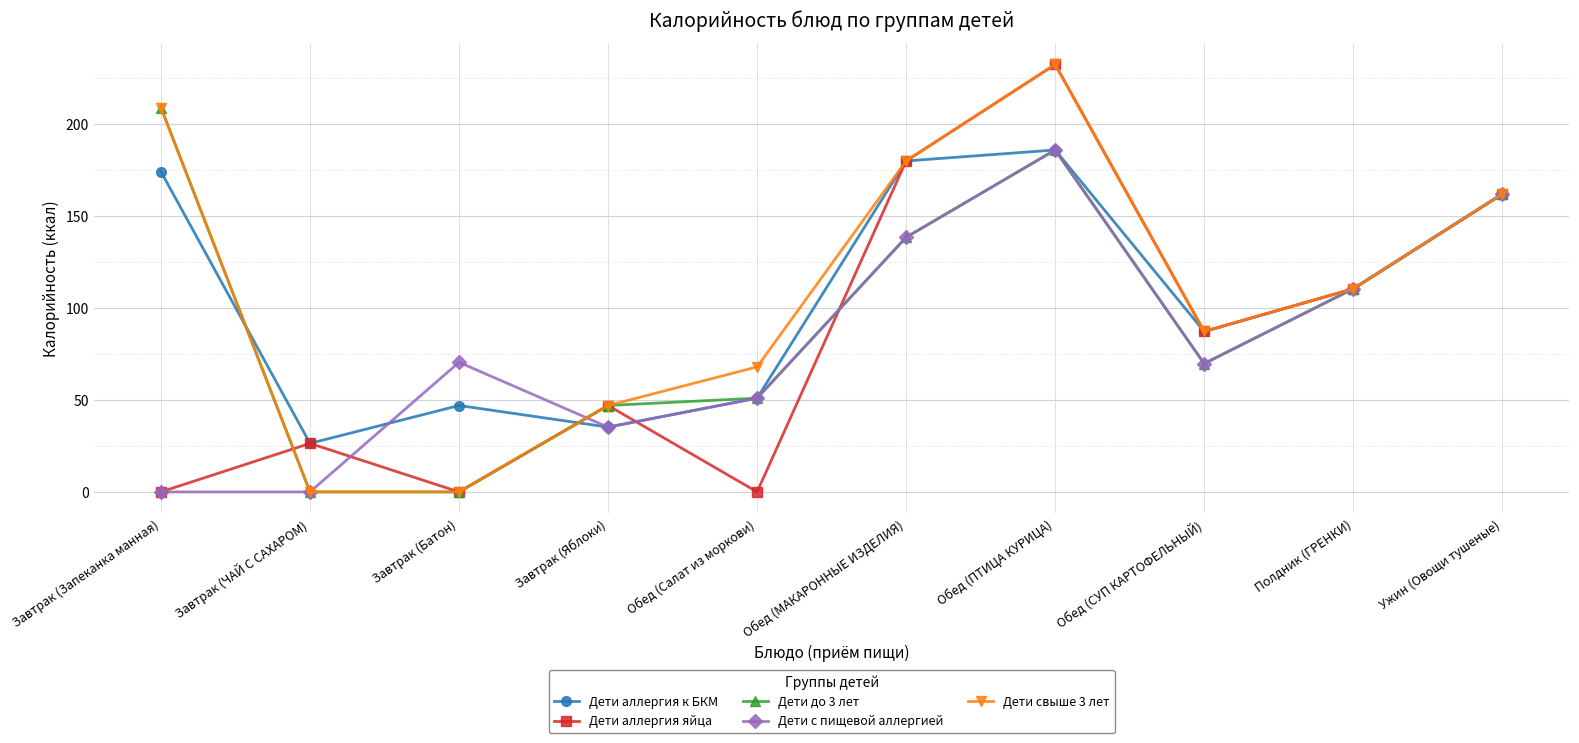

Read the Дети аллергия яйца value at Обед (ПТИЦА КУРИЦА).

232.5